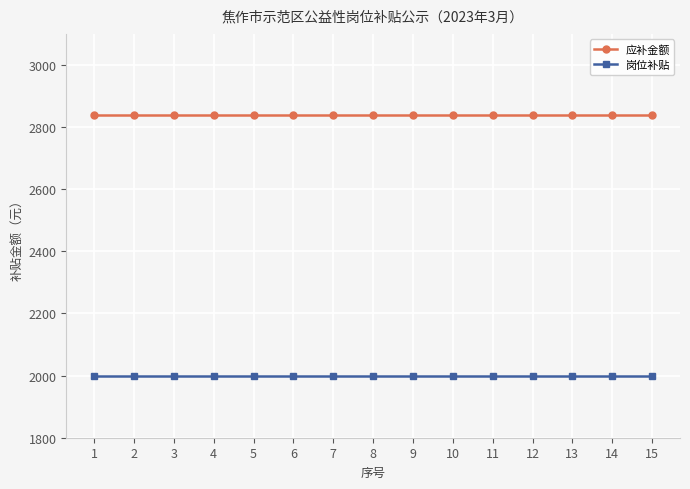

Rank the series by their maximum value, from highest to lowest.

应补金额, 岗位补贴